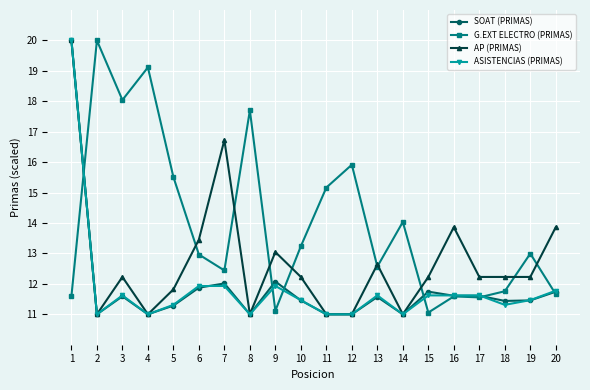

True or false: ASISTENCIAS (PRIMAS) has more than 2 interior local peaks.

True